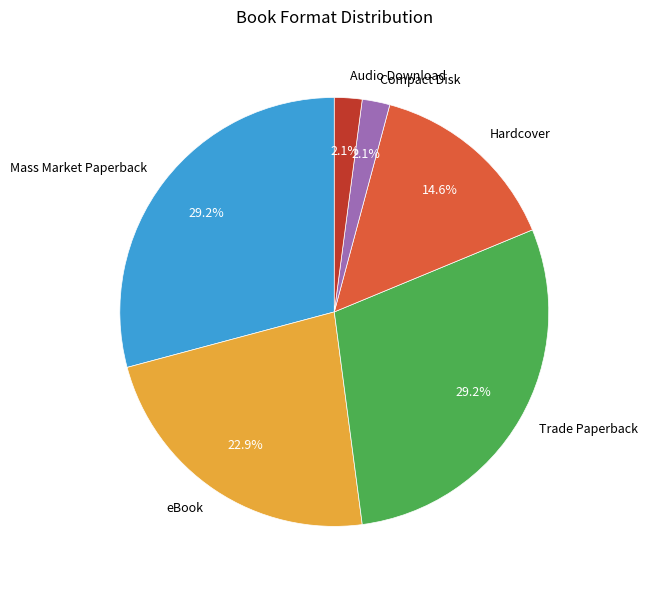

Does Hardcover represent more than half of the total?

No